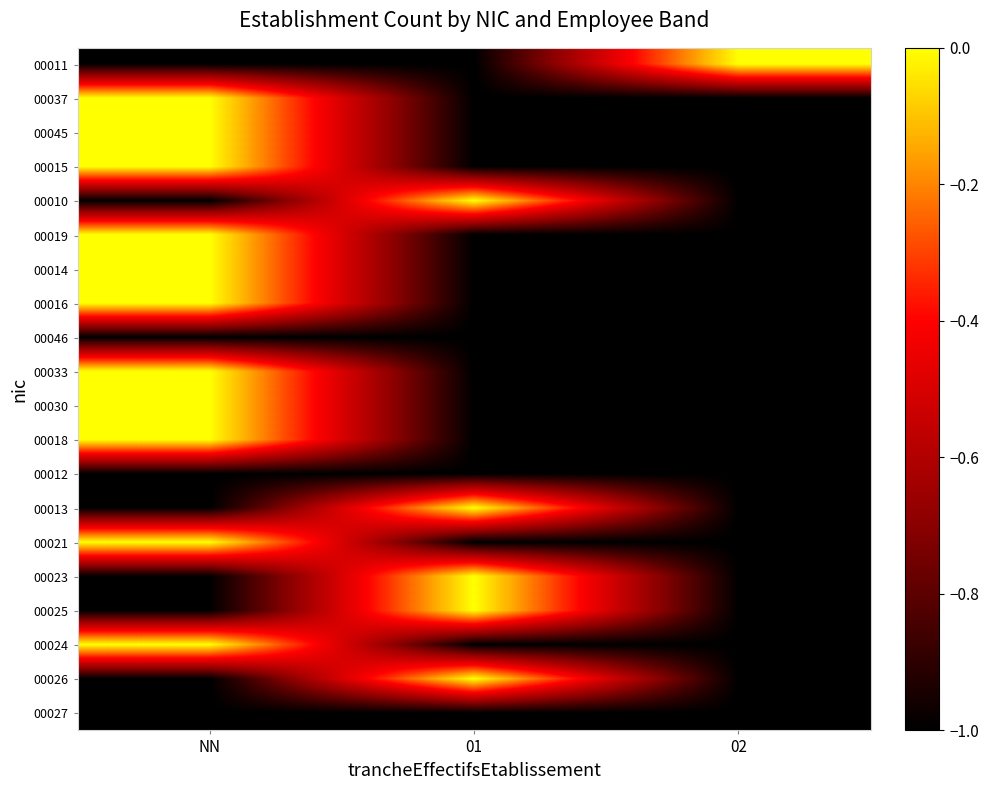

What is the spread (max minus min) of values at NN?

1